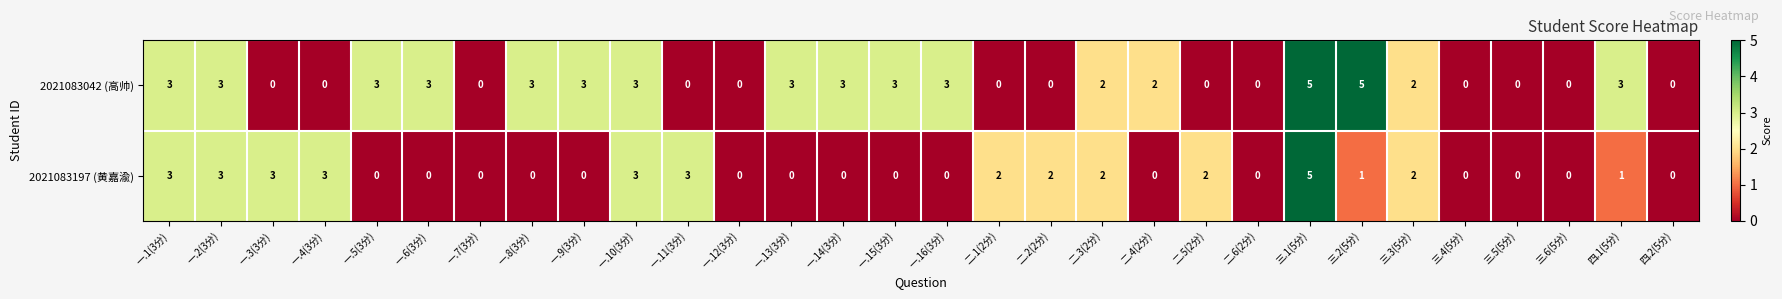

What is the difference between the maximum and minimum values in the 2021083042 (高帅) series?

5